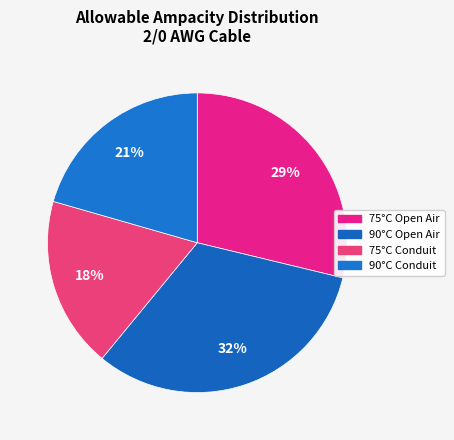

Which category has the biggest portion of the pie?

90°C Open Air